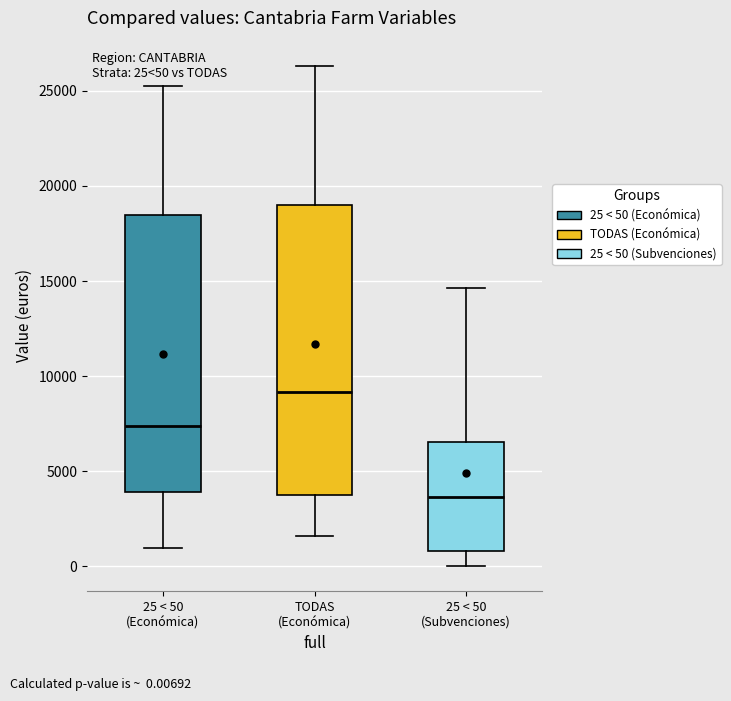

Which box has the highest median line?

TODAS (Económica)